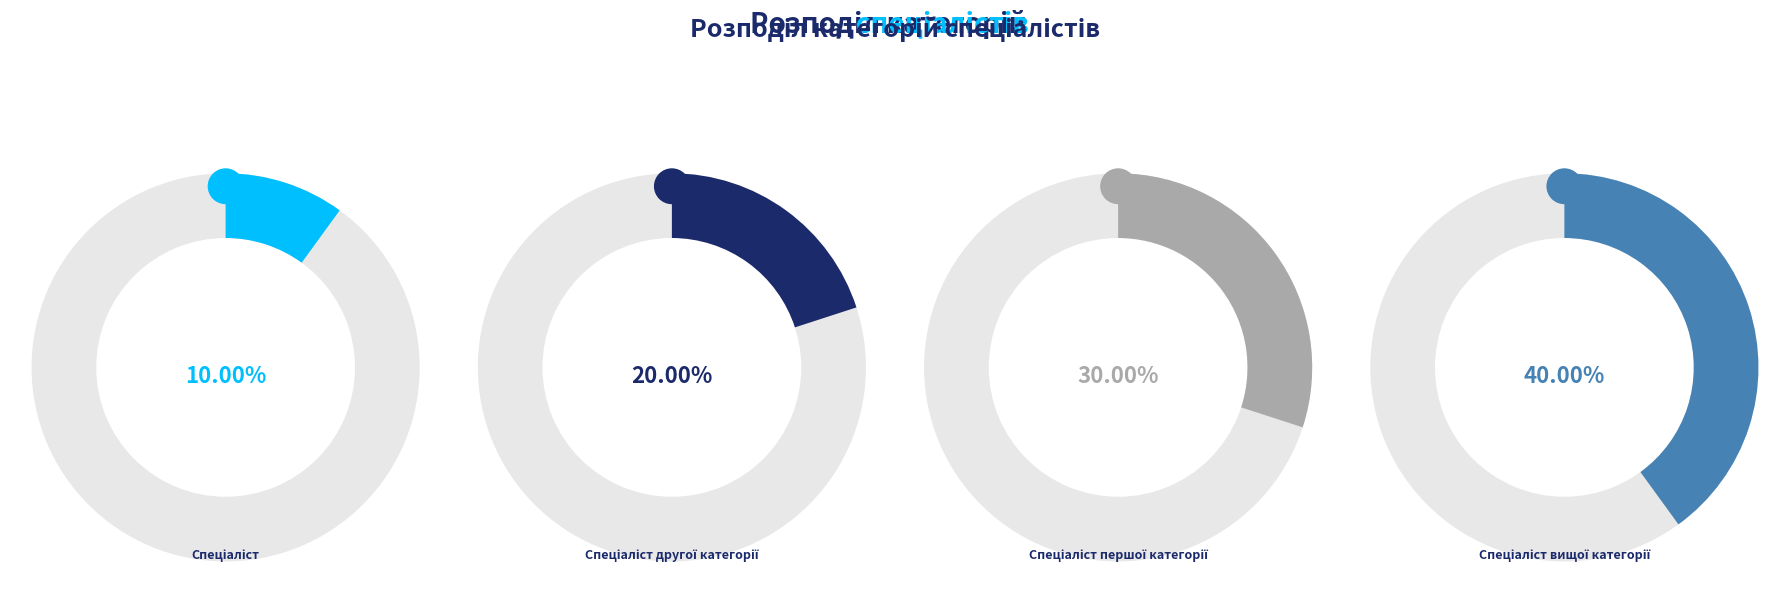

To the nearest percent, what is the combined percentage of Спеціаліст вищої категорії and Спеціаліст другої категорії?

60%